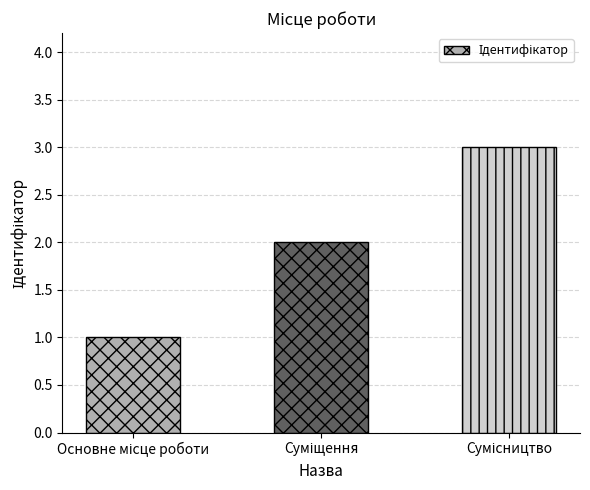

What is the maximum value shown in the chart?

3